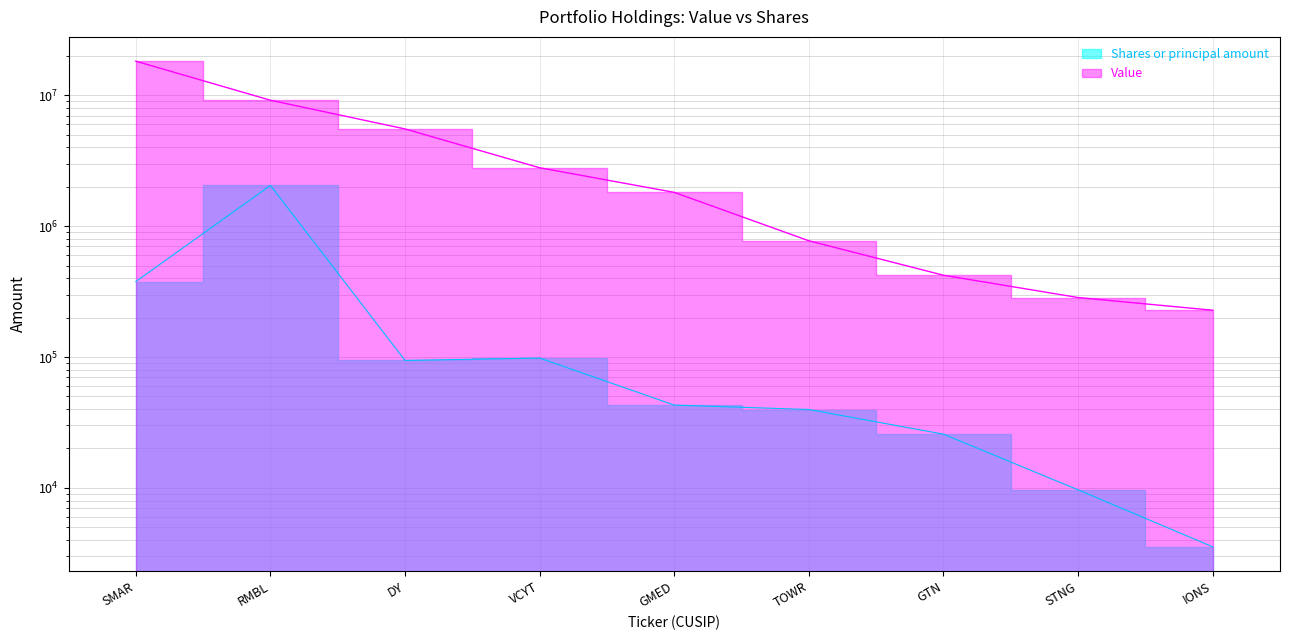

Between SMAR and STNG, which series saw the biggest shift?

Value